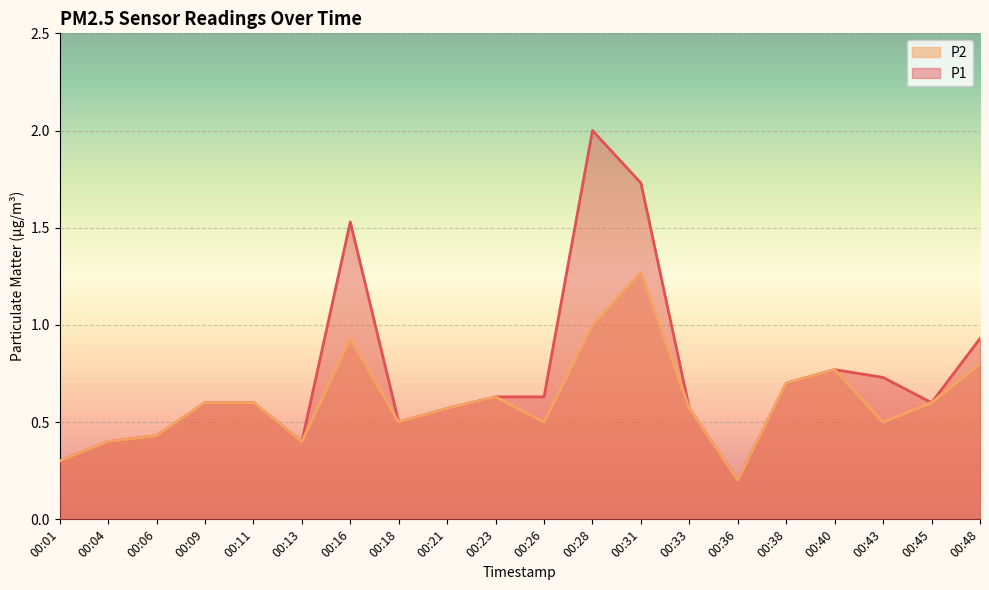

What is the total value across all series at 00:33?

1.1